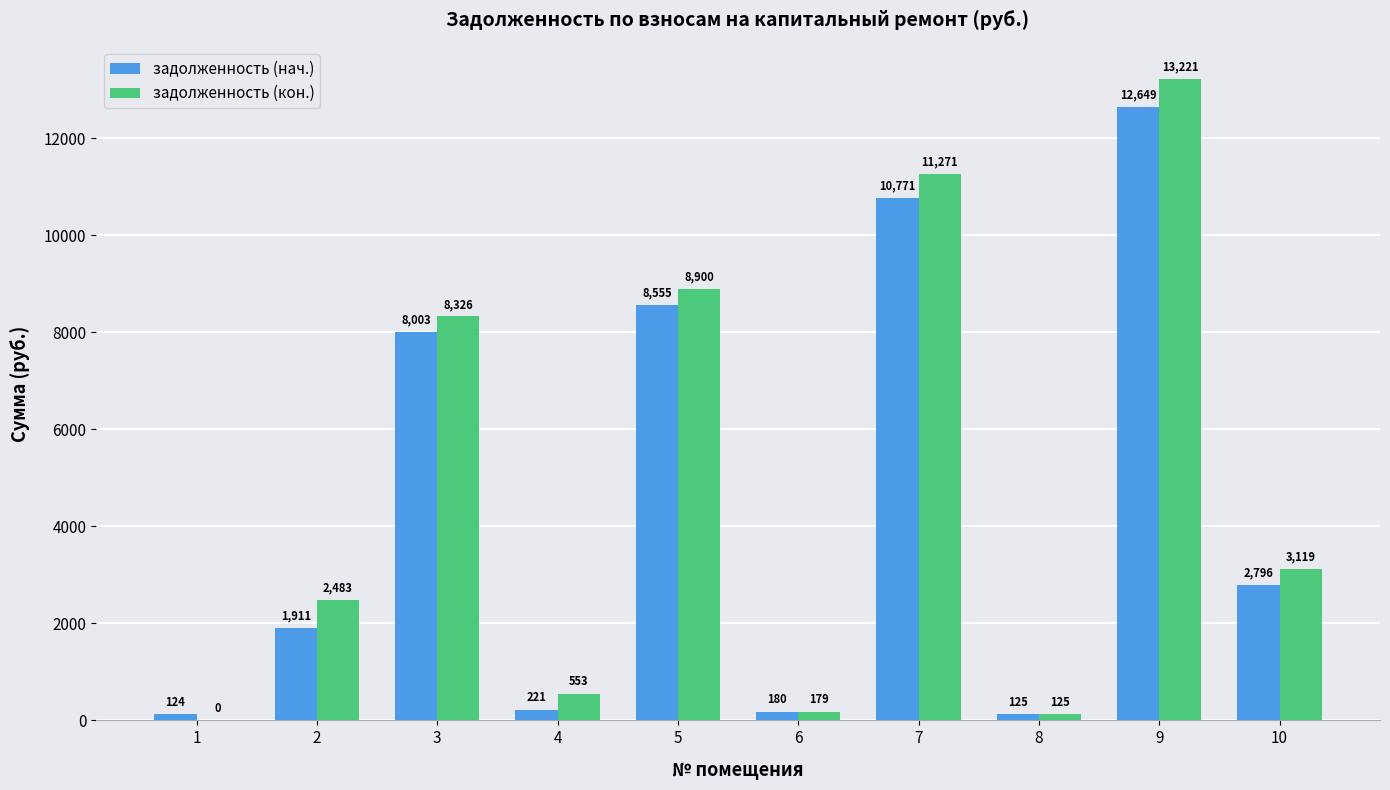

How many groups of bars are there?

10